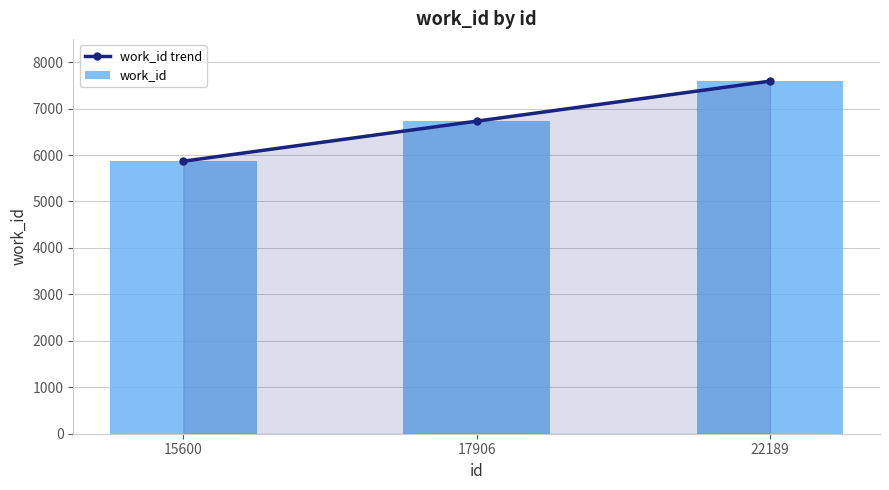

What is the maximum value for work_id?

7591